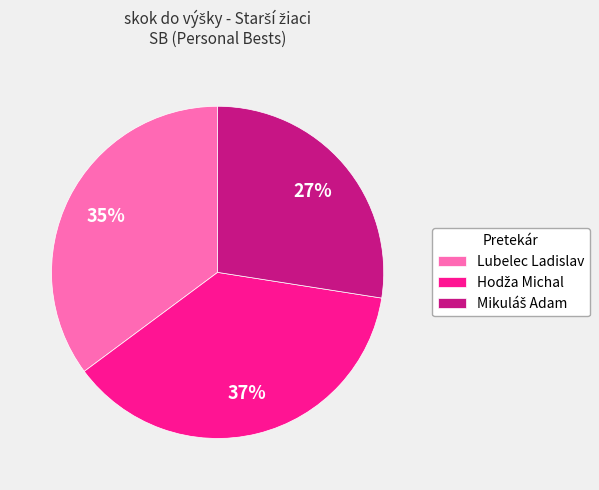

To the nearest percent, what percentage of the pie is Lubelec Ladislav?

35%